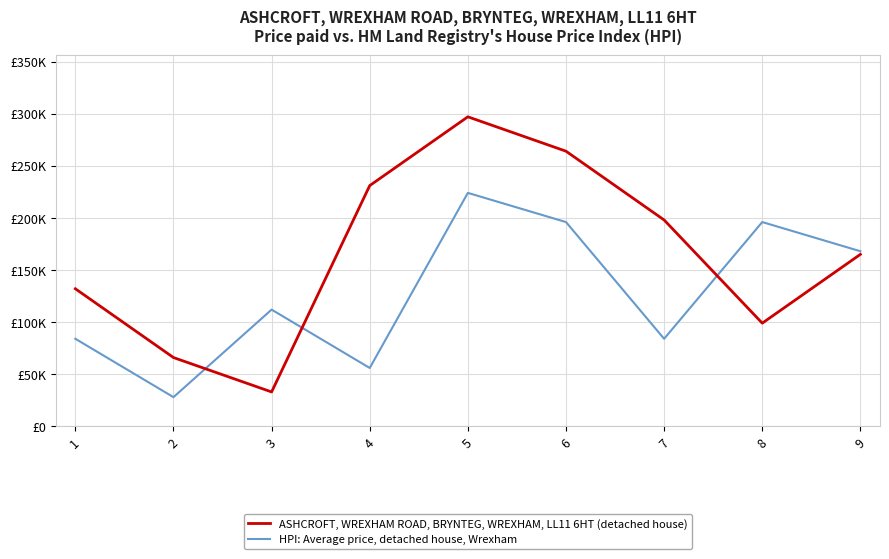

What is the value of the ASHCROFT, WREXHAM ROAD, BRYNTEG, WREXHAM, LL11 6HT (detached house) point at the 4th from the left?

231000